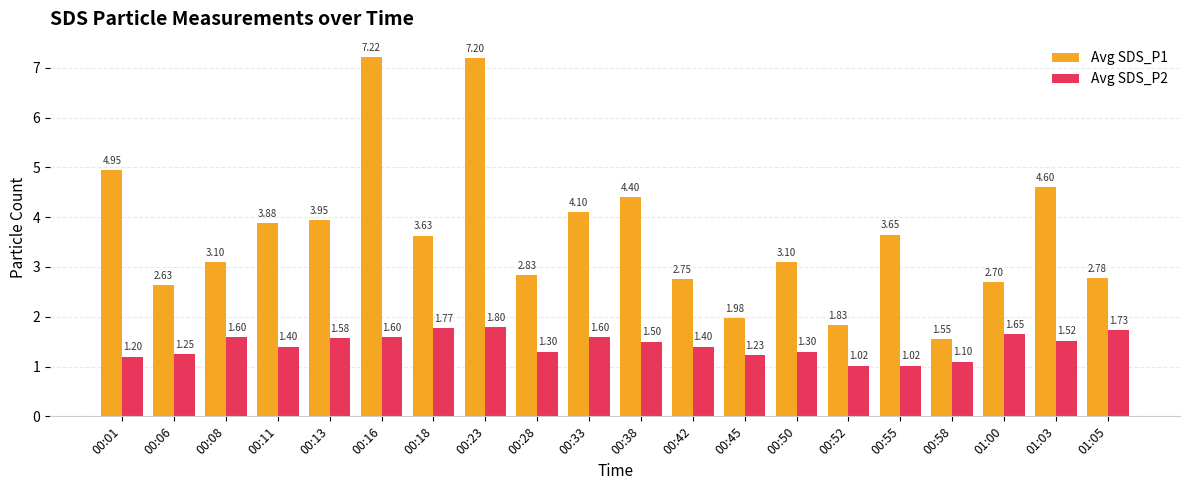

How many bars are there in each group?

2